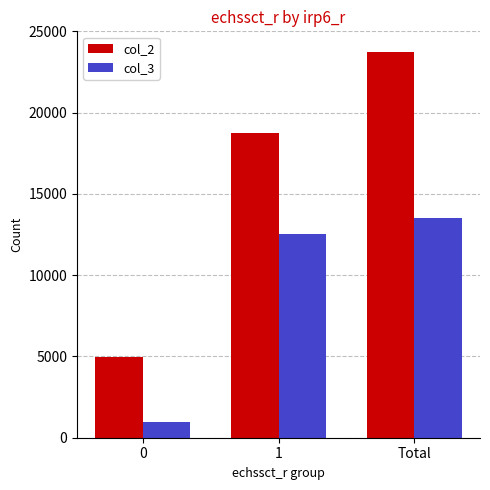

What is the average value of the col_2 series?

15813.3